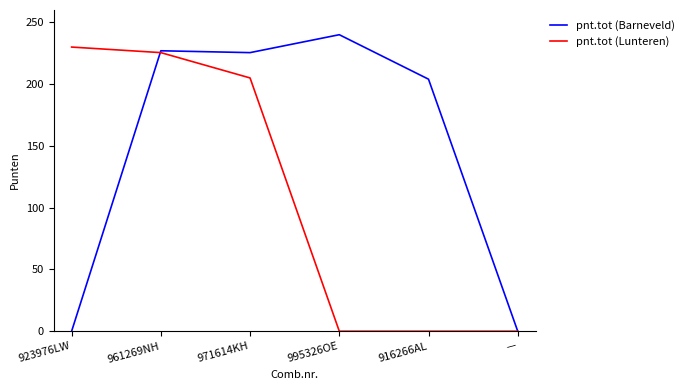

Between 961269NH and 995326OE, which series saw the biggest shift?

pnt.tot (Lunteren)